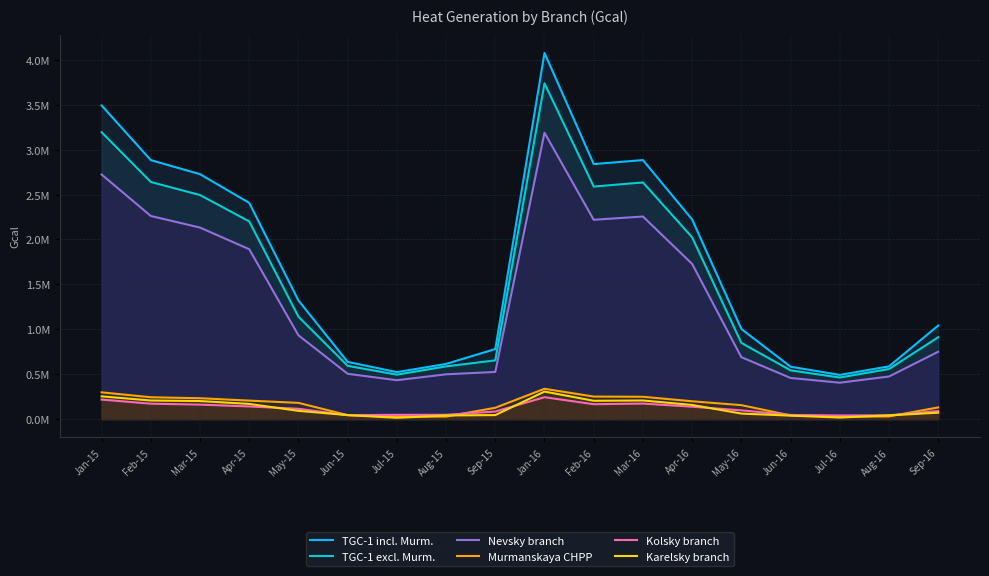

The value of Karelsky branch at May-15 is 121853. True or false?

False